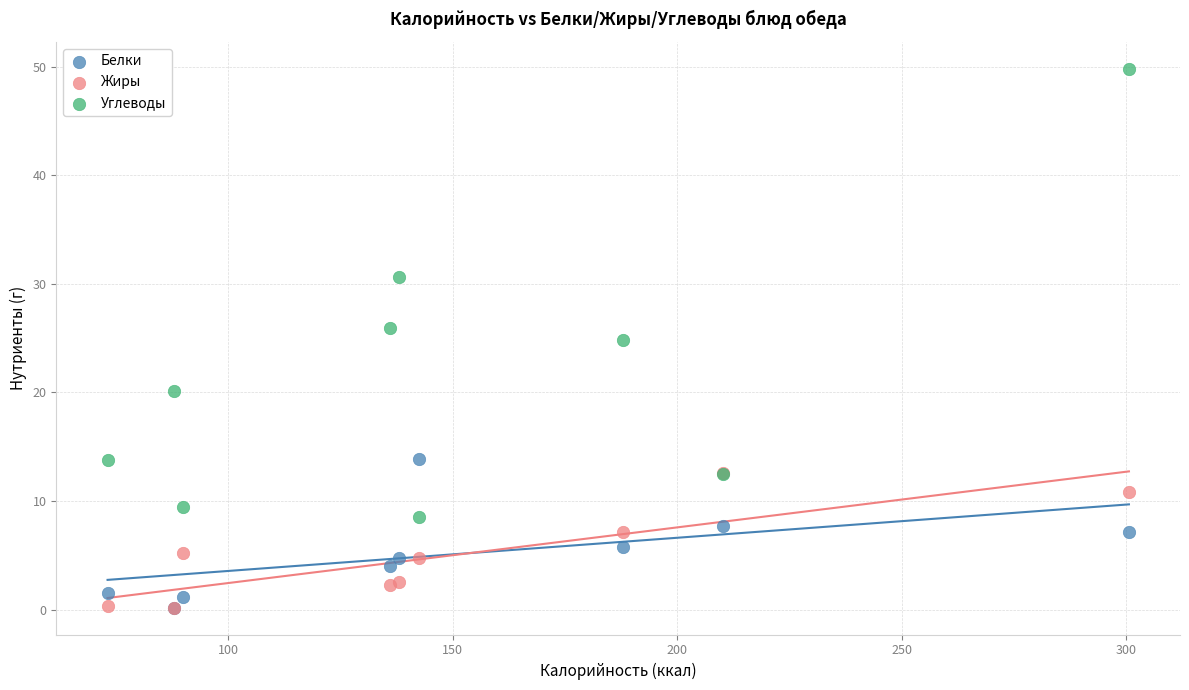

Which series reaches the maximum Y coordinate?

Углеводы